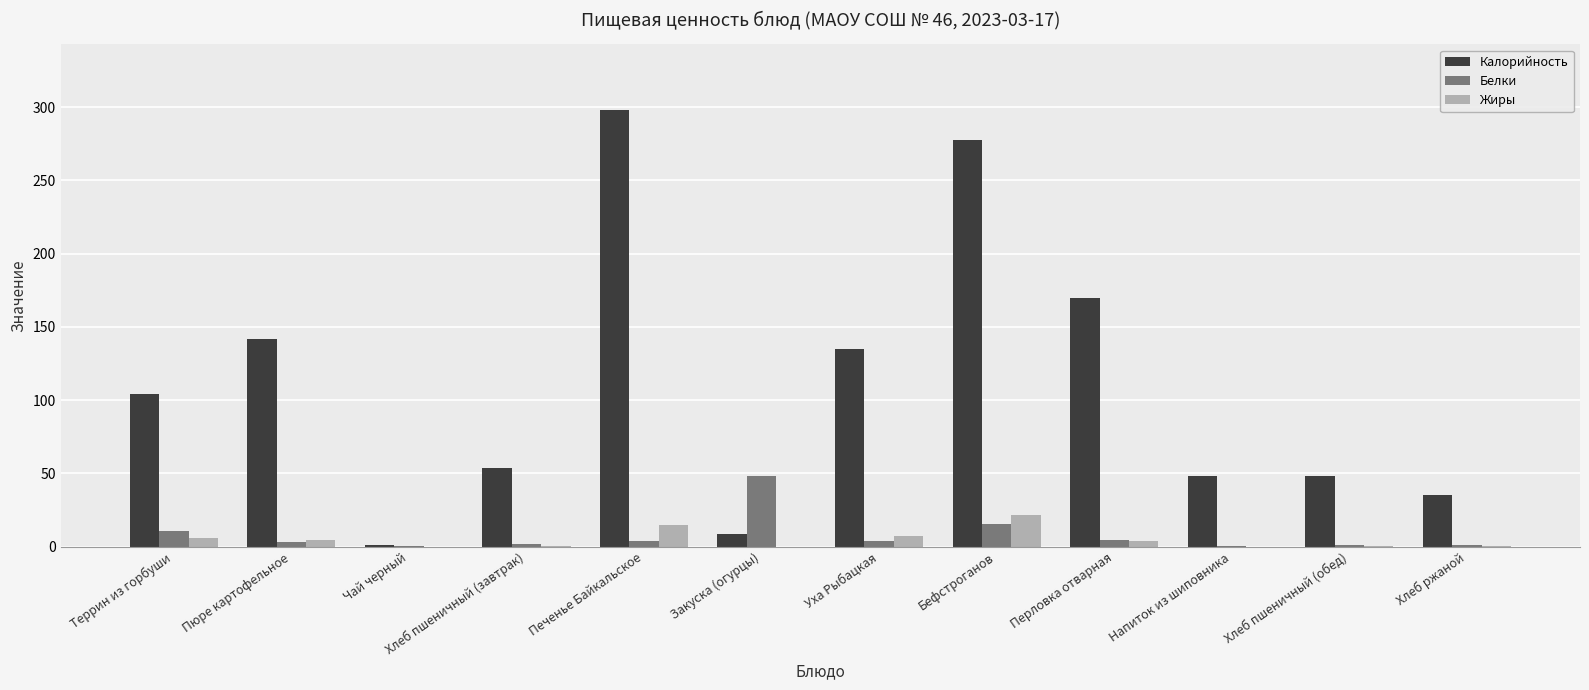

True or false: Калорийность has a value of 141.9 at Пюре картофельное.

True